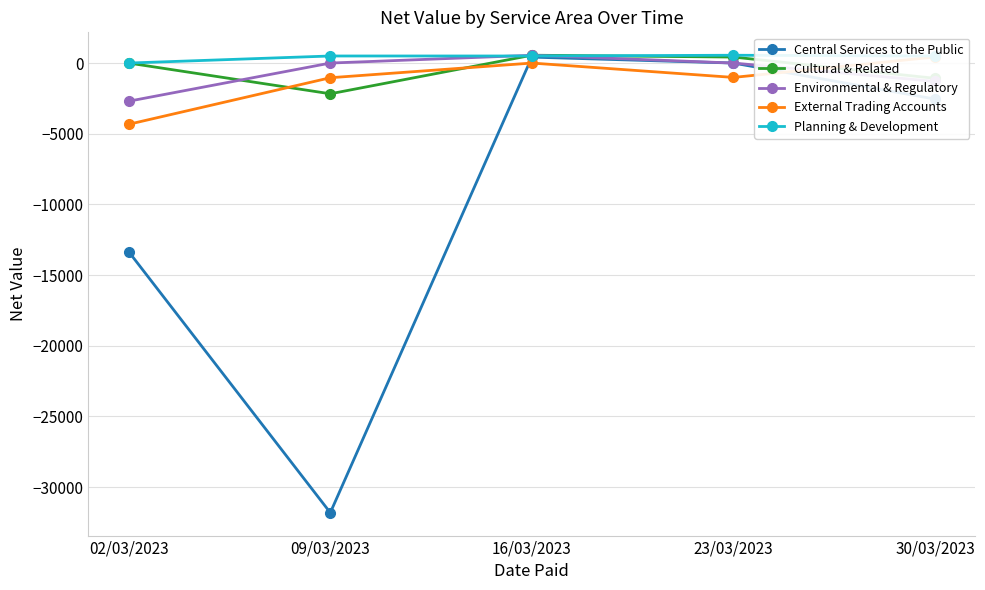

True or false: External Trading Accounts and Cultural & Related cross at least once.

True